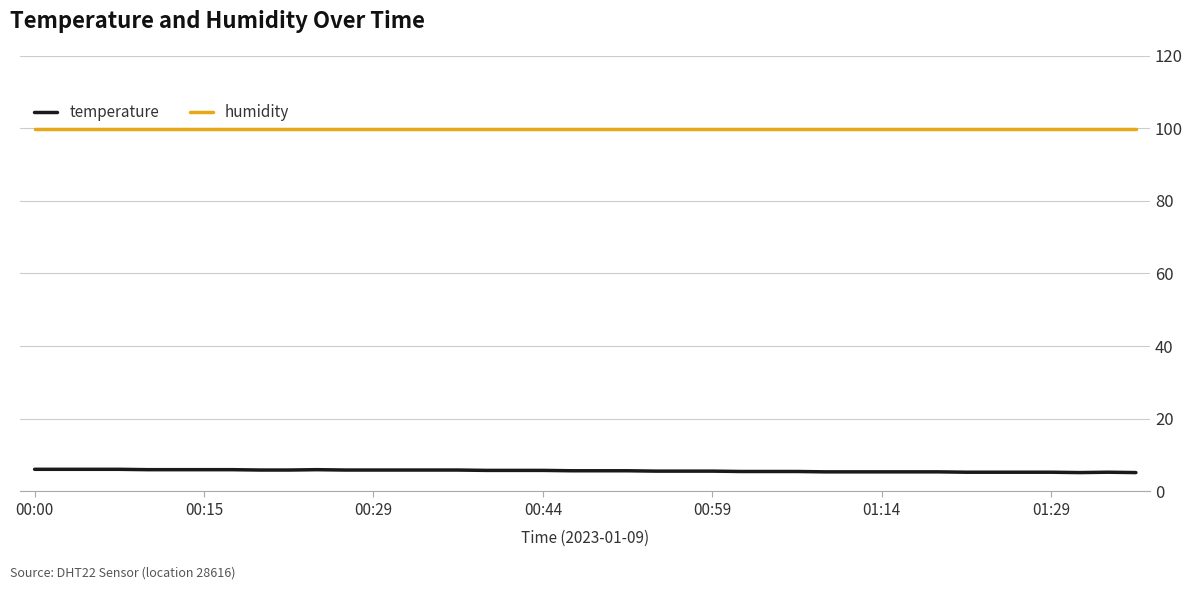

What is the minimum value shown in the chart?

5.2